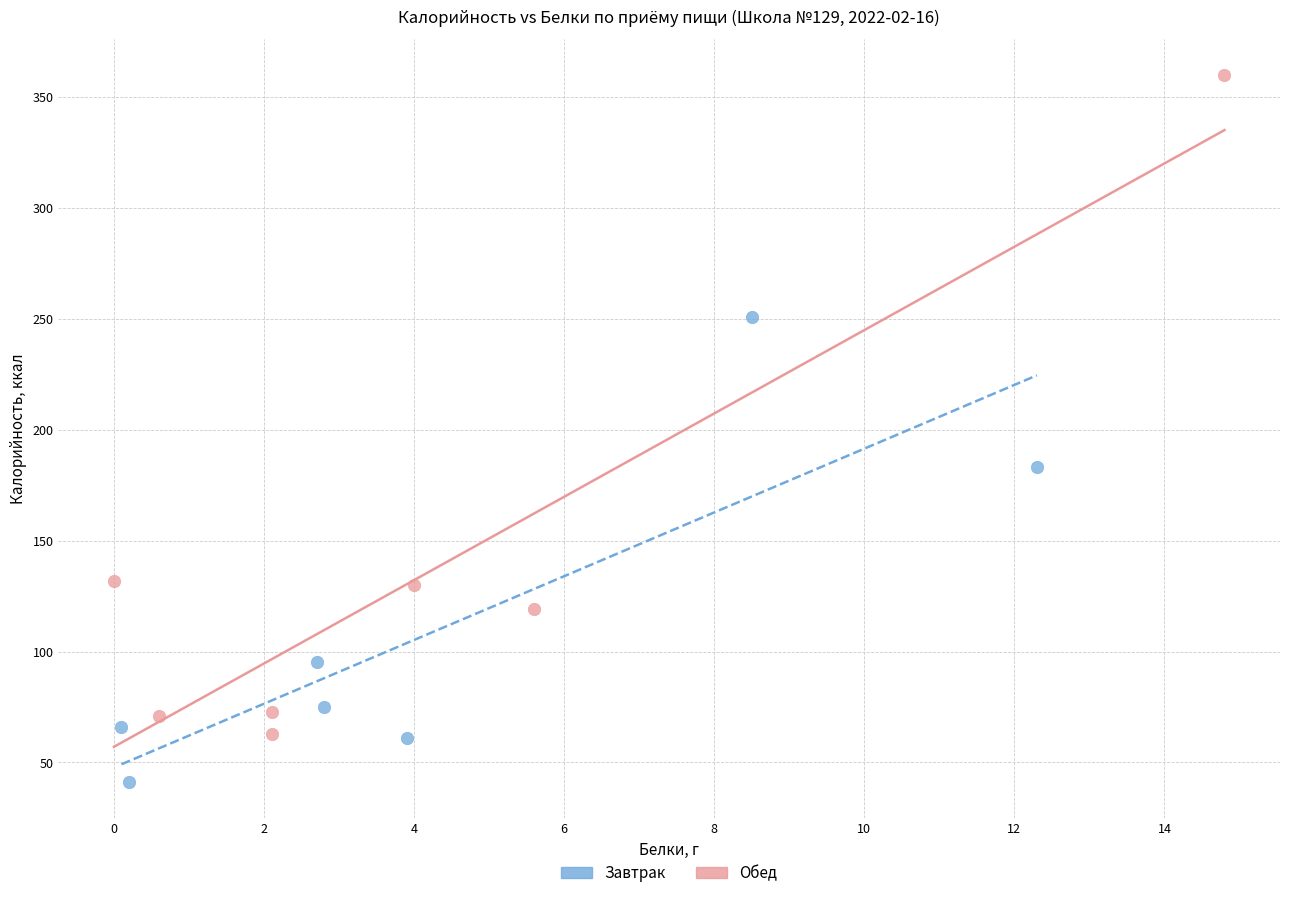

Which series contains the lowest Y value?

Завтрак